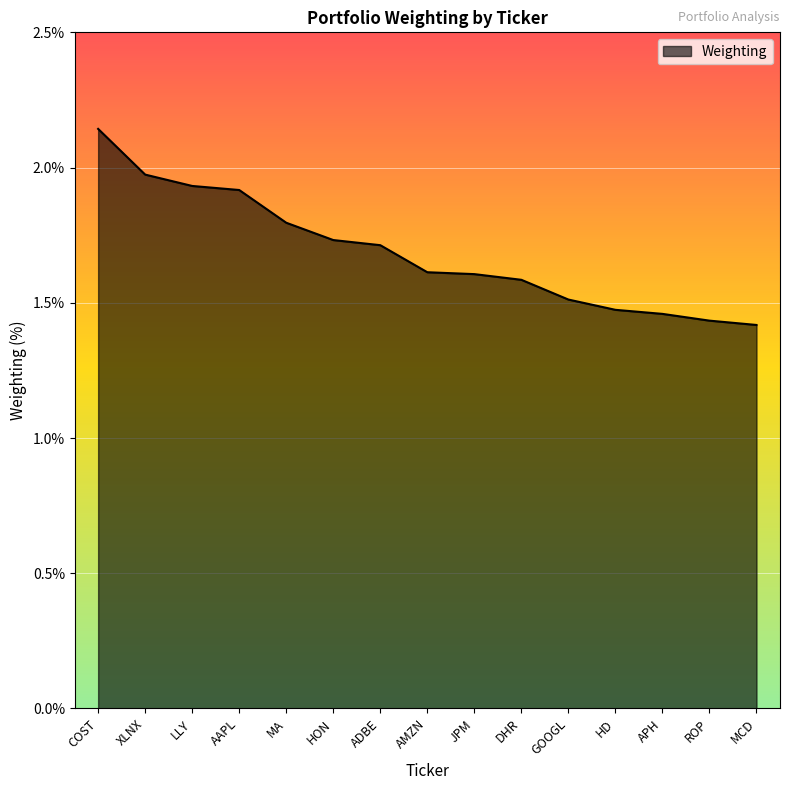

How many lines are shown in the chart?

1